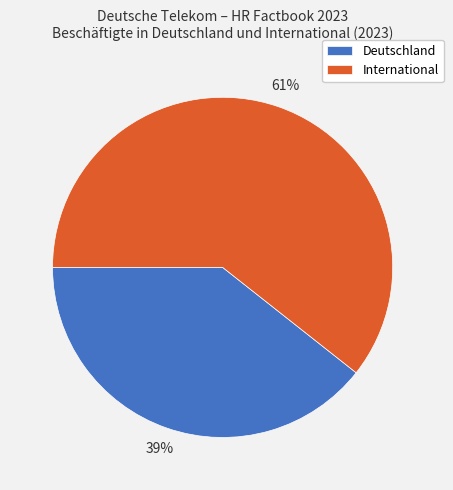

How many slices are in this pie chart?

2